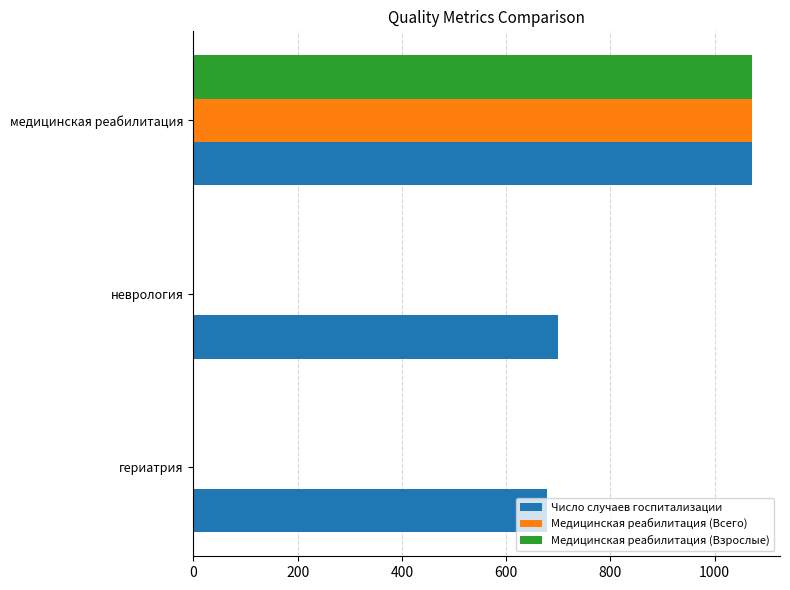

Which series has the largest total across all categories?

Число случаев госпитализации